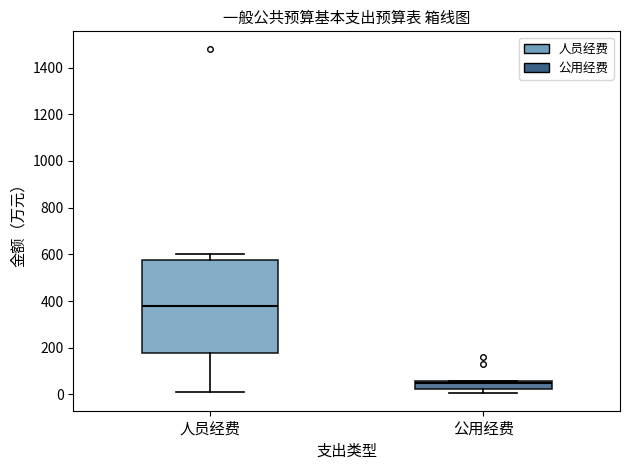

Comparing the boxes themselves (not the whiskers), which one is the tallest?

人员经费